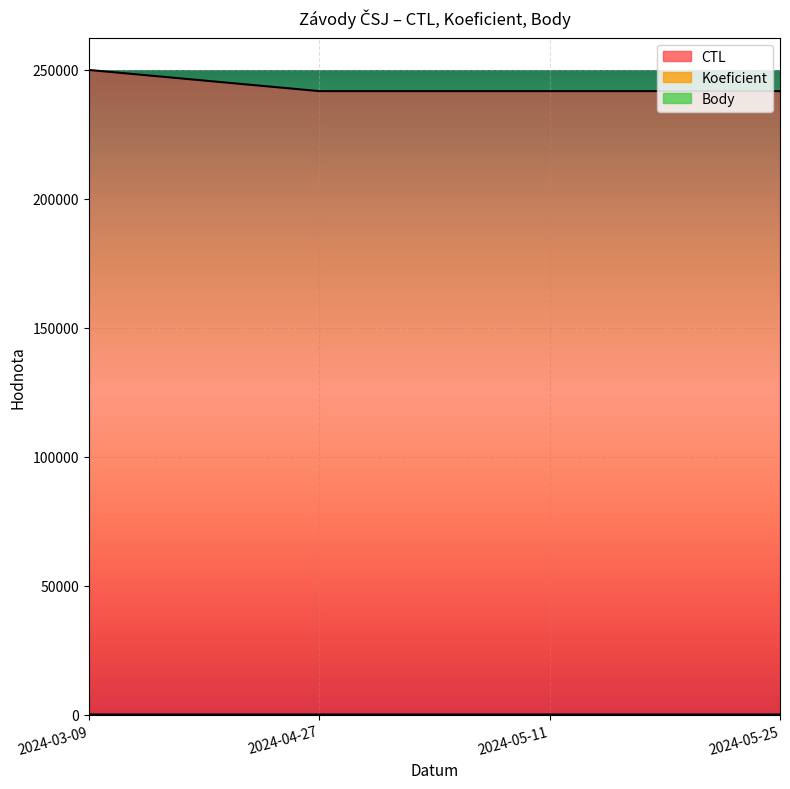

Reading left to right, transcribe all the data shown in this chart.

CTL: 2024-03-09=249904	2024-04-27=241705	2024-05-11=241706	2024-05-25=241708
Koeficient: 2024-03-09=1	2024-04-27=4	2024-05-11=7	2024-05-25=4
Body: 2024-03-09=1	2024-04-27=2	2024-05-11=2	2024-05-25=2